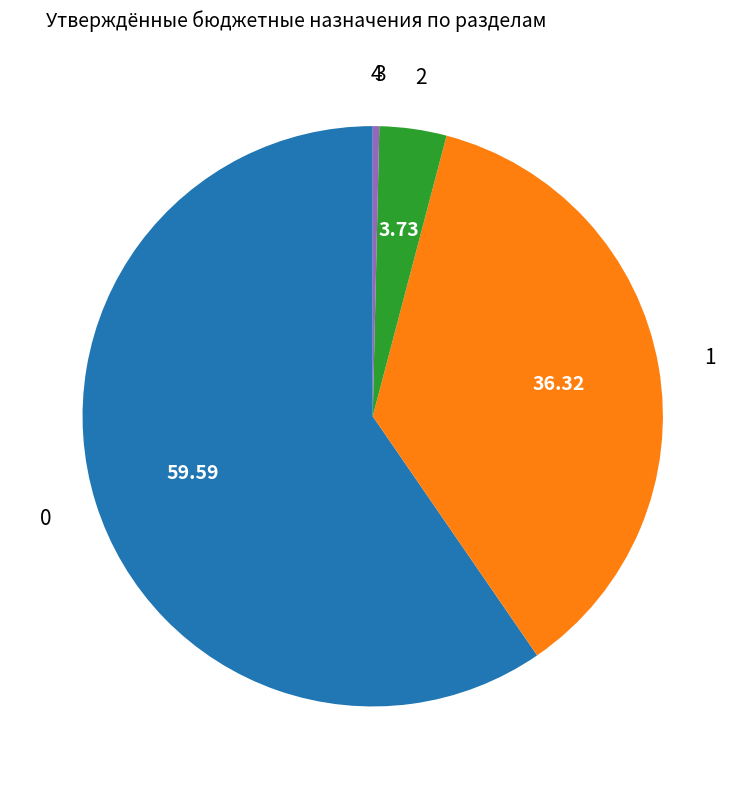

Is there any slice that represents more than half of the pie?

Yes